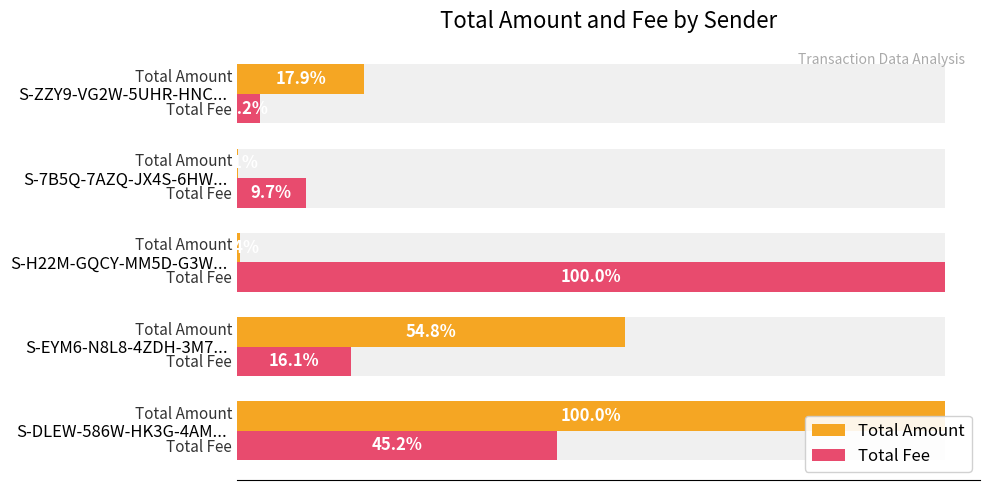

What are all the series names shown in the legend?

Total Amount, Total Fee